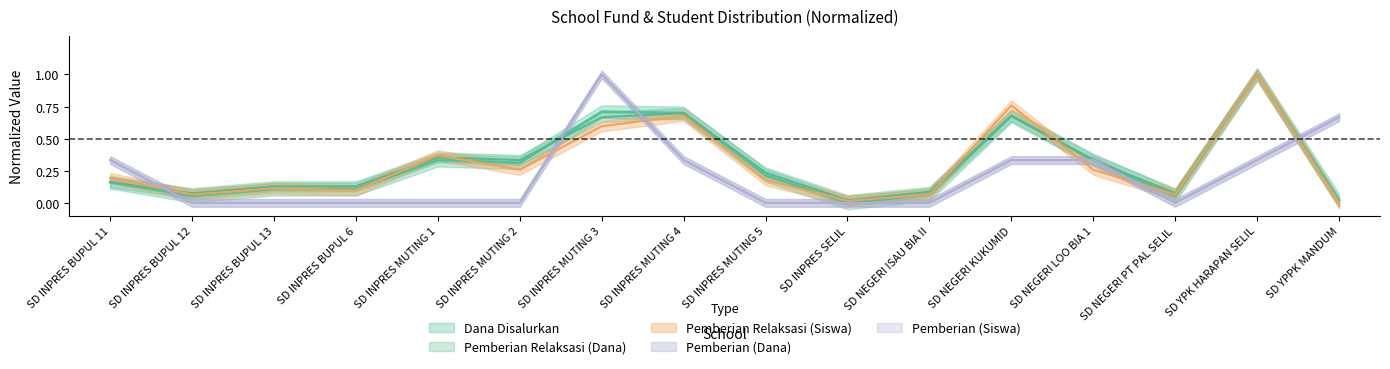

What is the maximum value shown in the chart?

1.0